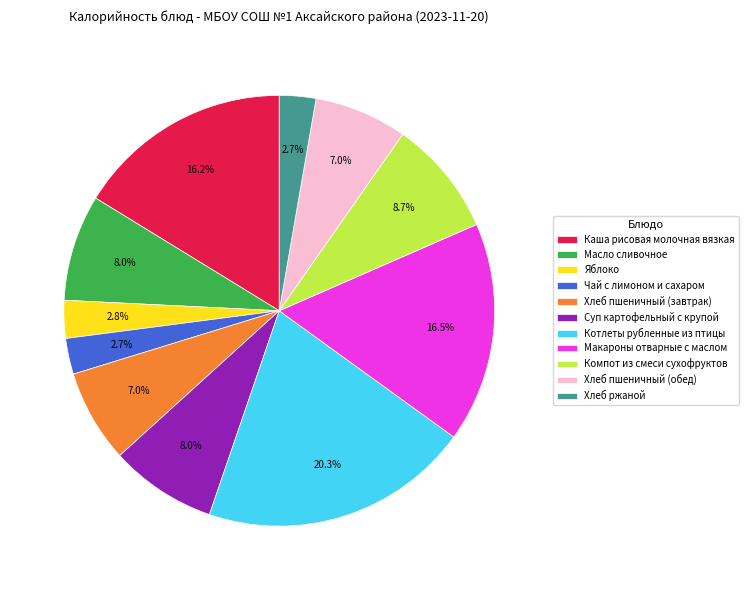

Is Чай с лимоном и сахаром the majority of the pie?

No